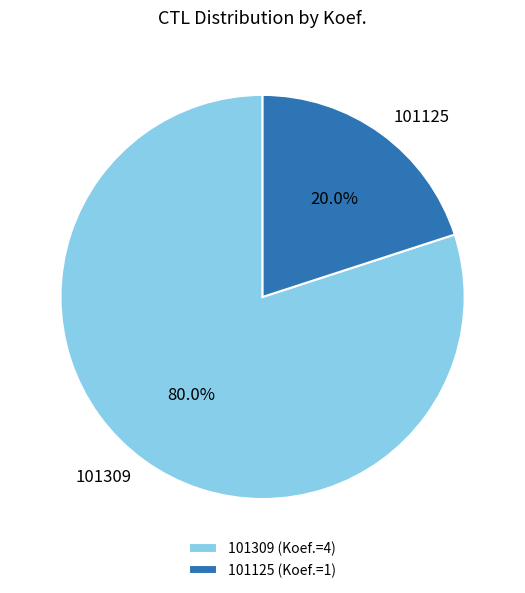

Is it true that 101125 is 29% of the pie?

False